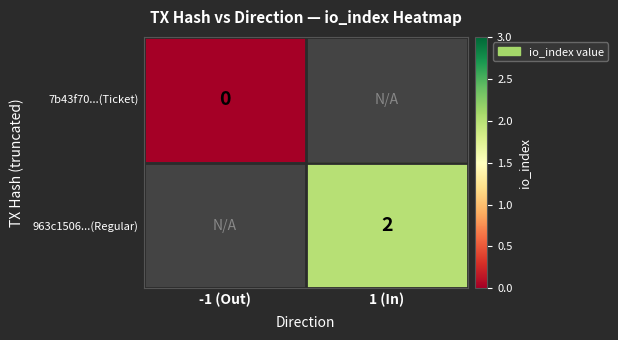

What is the greatest value displayed?

2.0